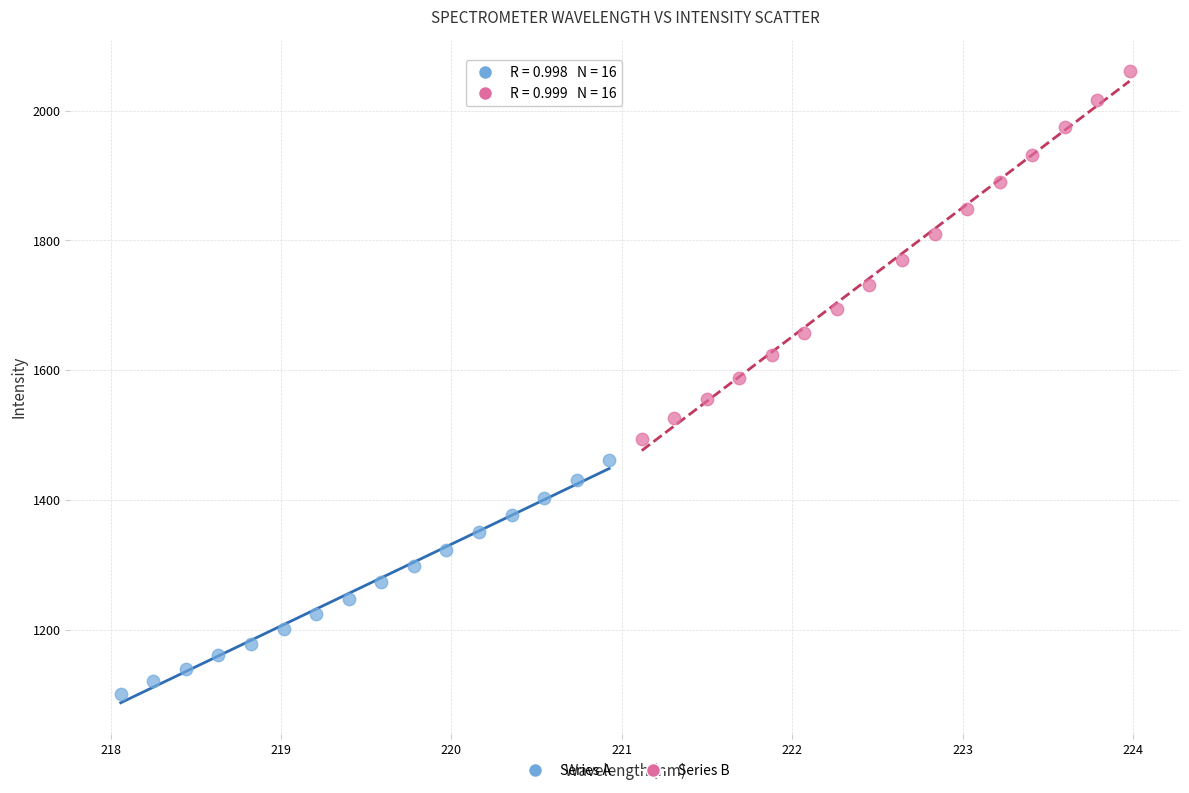

Which series has the widest spread of Y values?

Series B